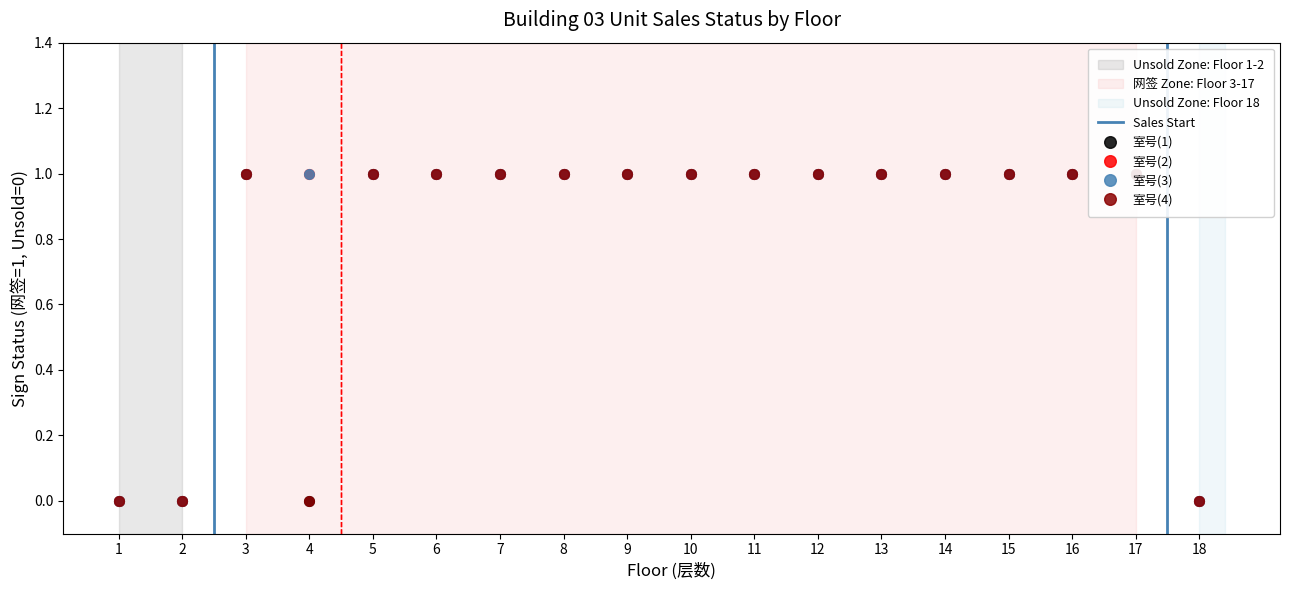

What is the maximum value for 室号(2)?

1